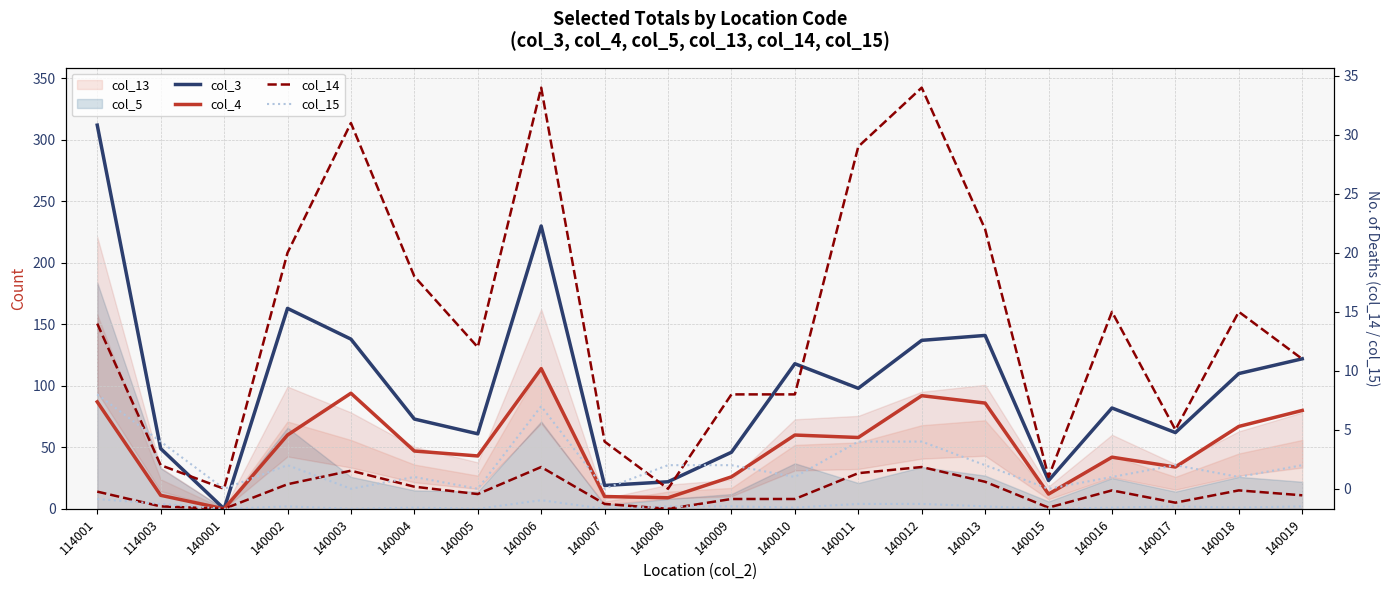

What is the value of the col_15 (right) point at the 19th from the left?

1